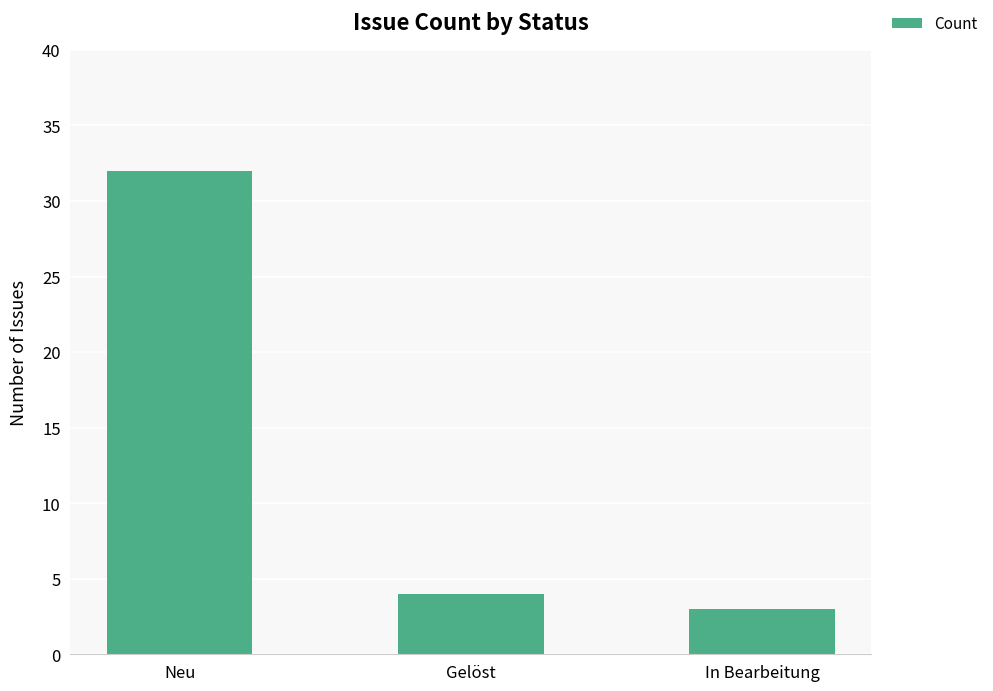

What position from the left is In Bearbeitung?

3